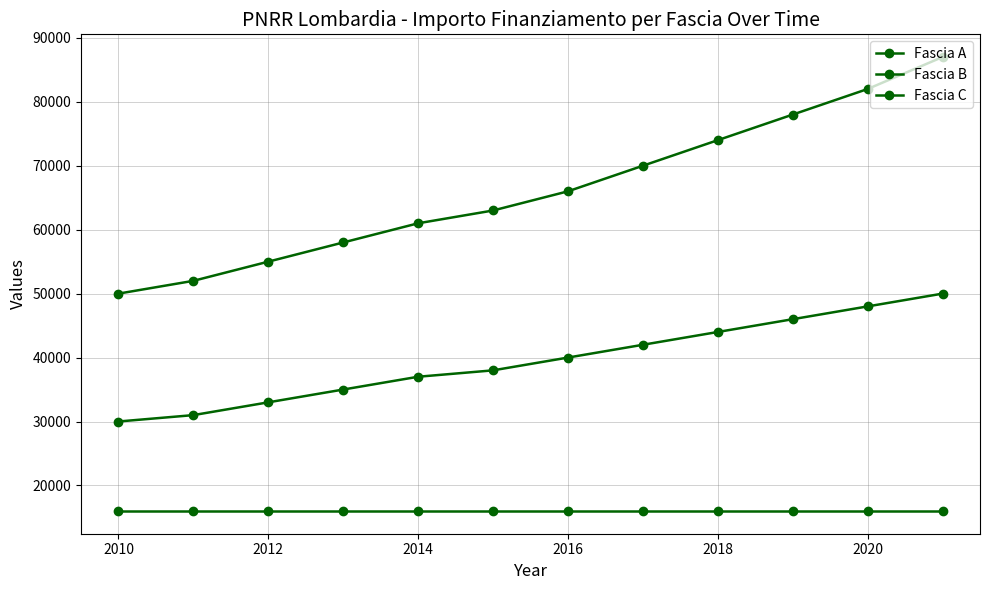

How many lines are shown in the chart?

3